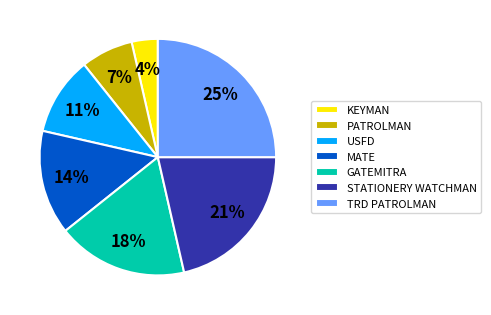

How many slices are in this pie chart?

7